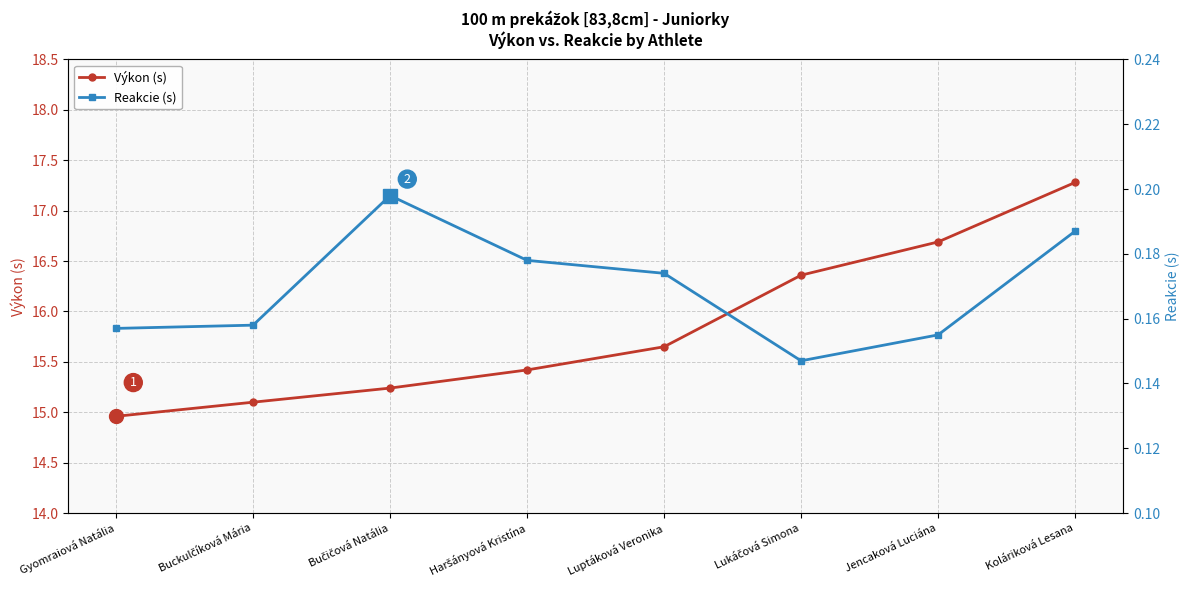

True or false: Výkon (s) and Reakcie (s) cross at least once.

False